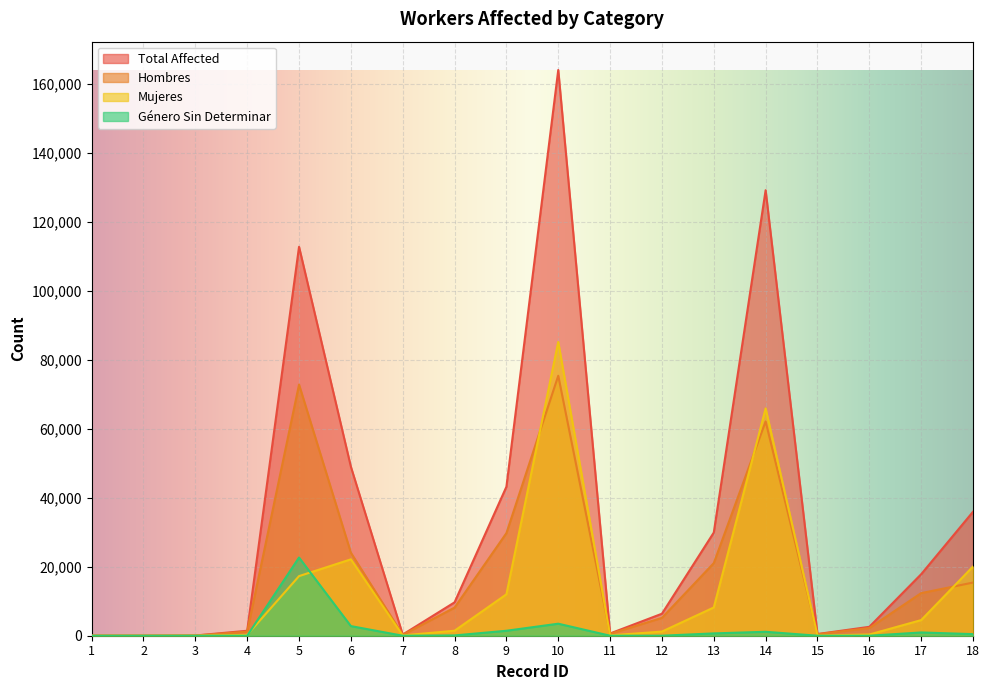

Which series has the widest spread of values?

Total Affected